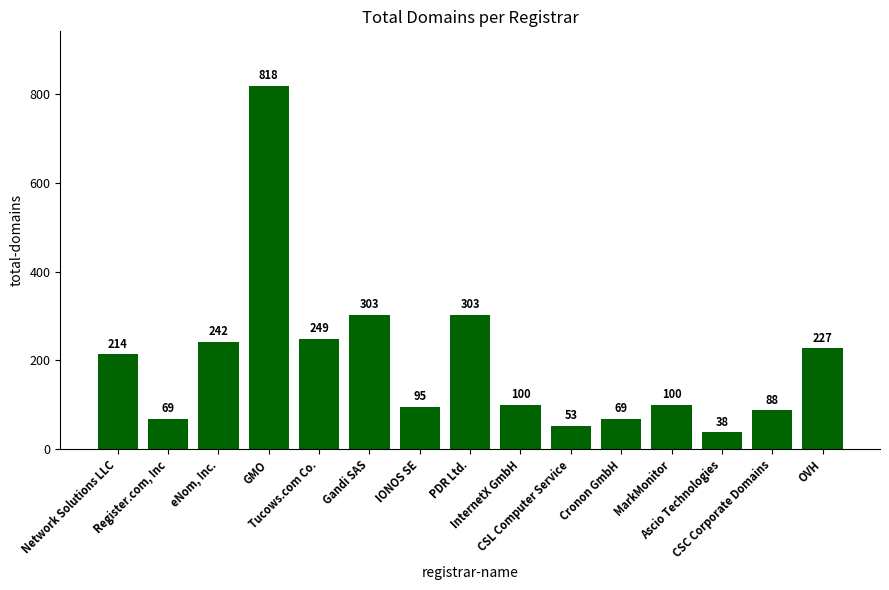

What position from the right is GMO?

12